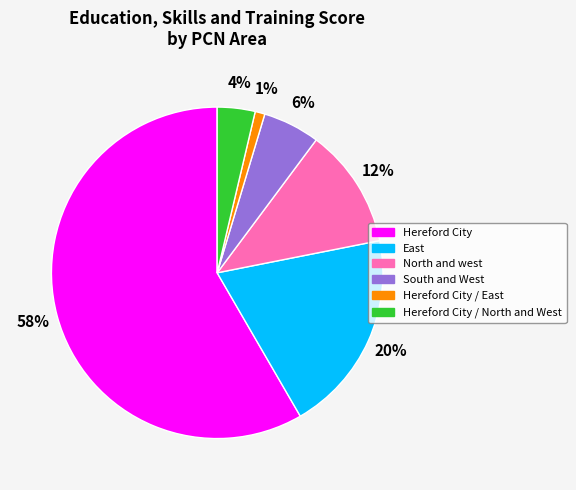

Does any single category account for the majority?

Yes